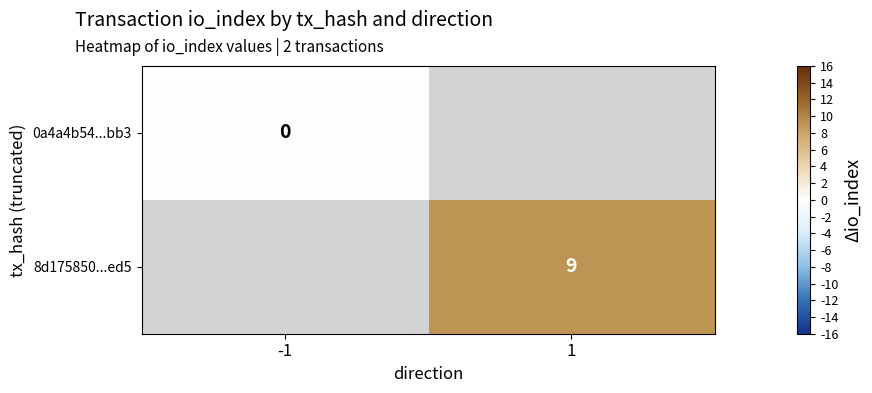

Count the number of categories in the chart.

2